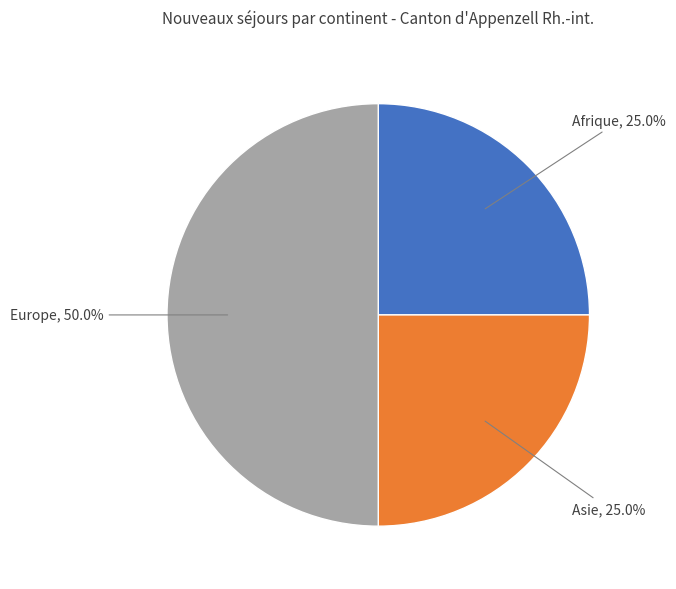

The Europe slice represents 62% of the pie. True or false?

False